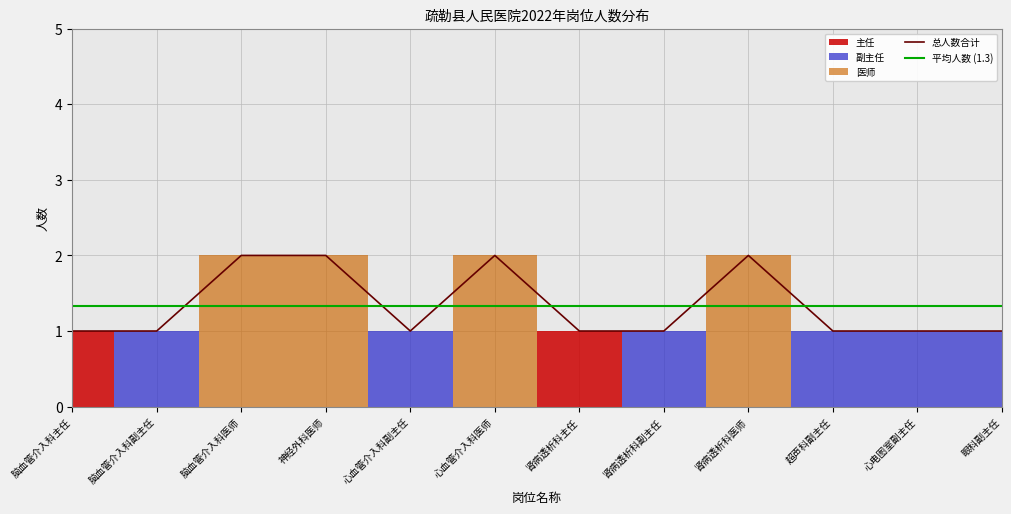

The value of 总人数合计 at 超声科副主任 is 1. True or false?

True